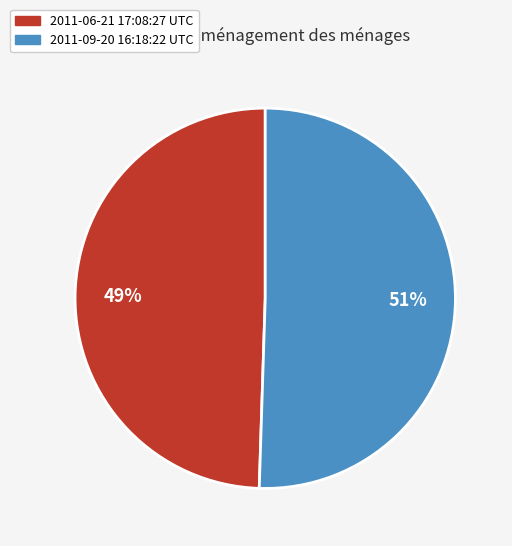

What is the majority slice?

2011-09-20 16:18:22 UTC